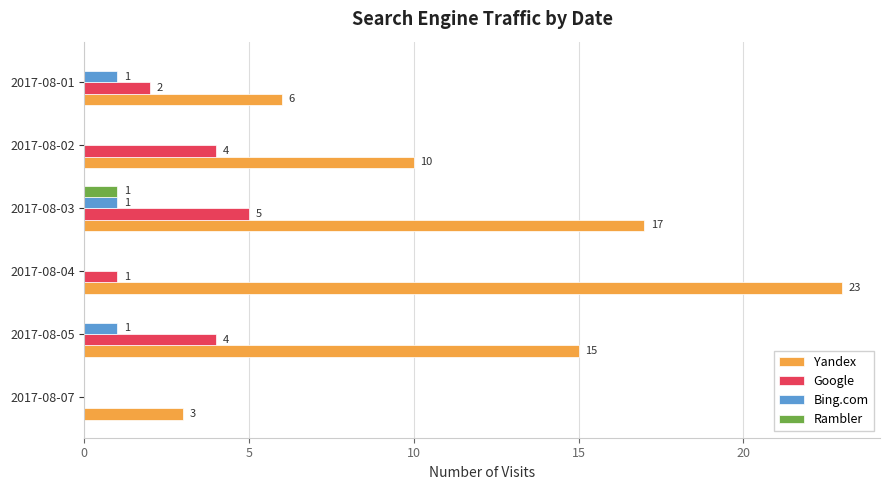

How many data points in Rambler are above 0?

1